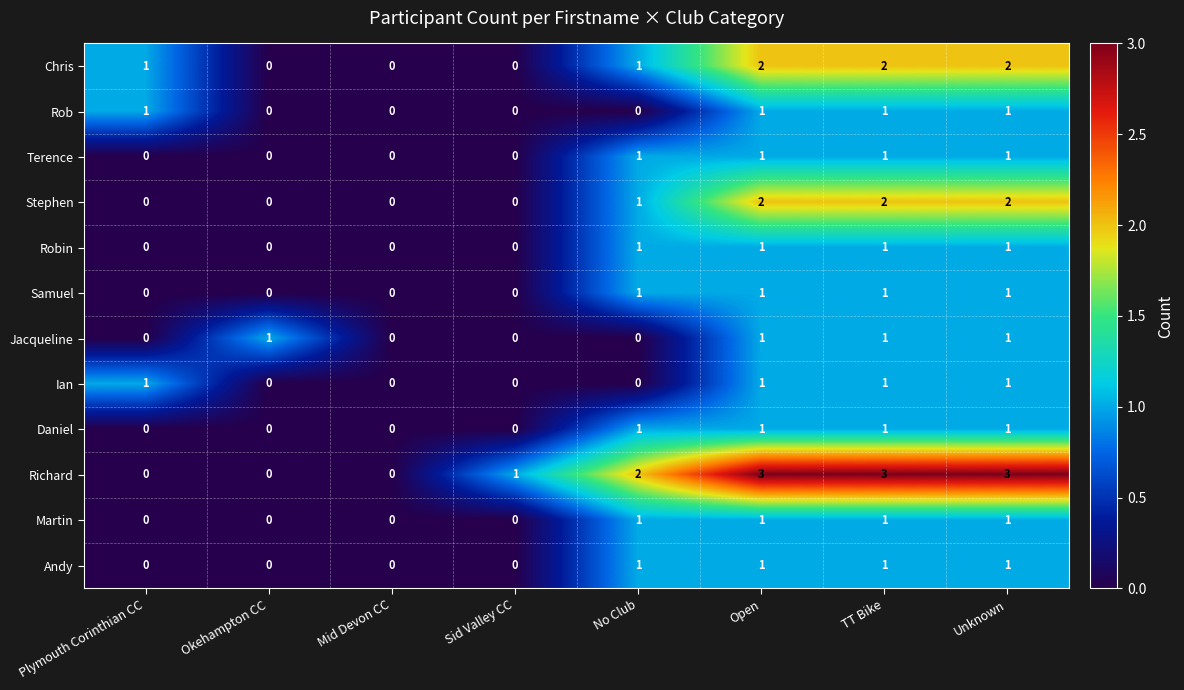

How many data points does each series have?

8